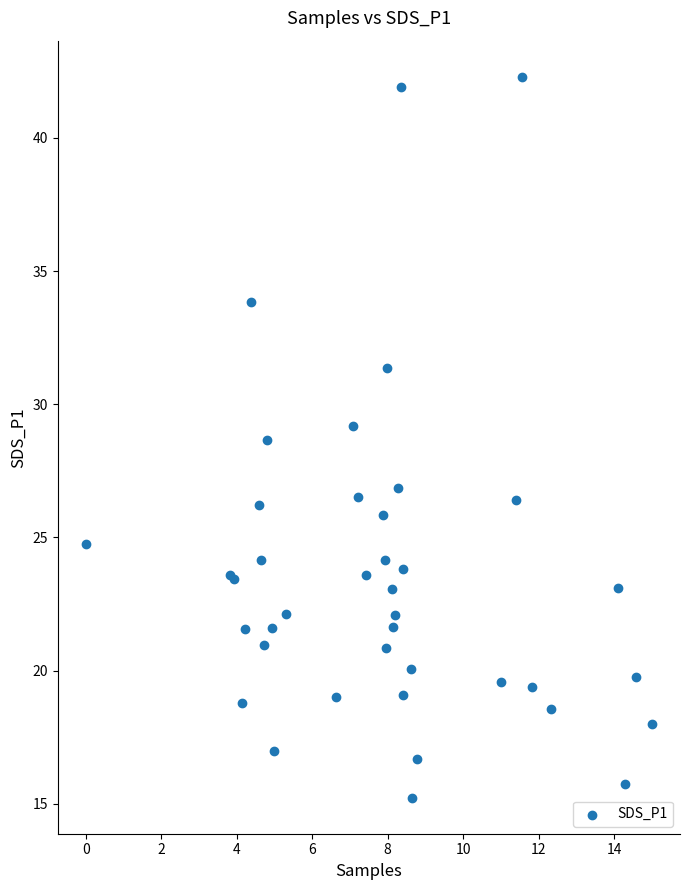

What Y value in the scatter plot is closest to 28?

28.7